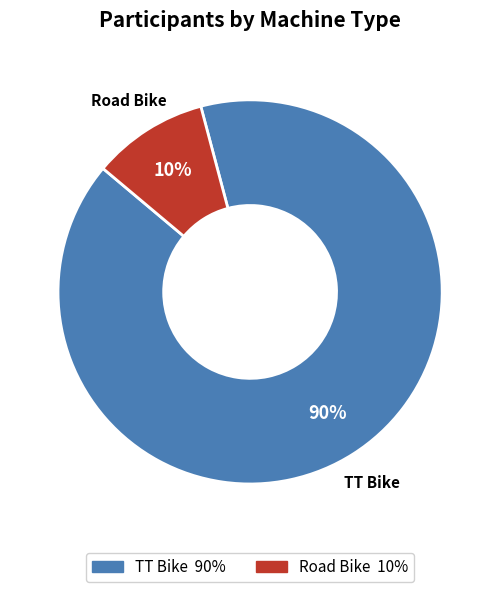

To the nearest percent, what is the average slice percentage?

50%